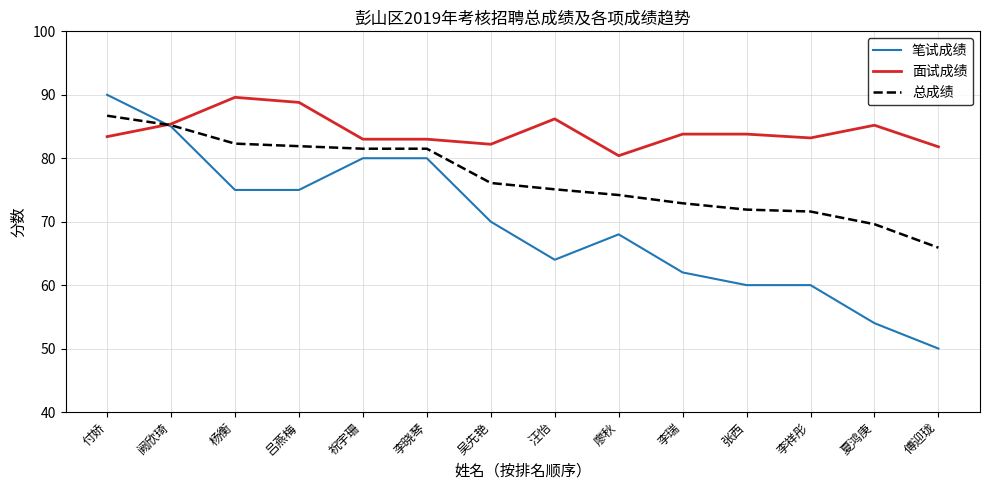

Which series has the largest total across all categories?

面试成绩